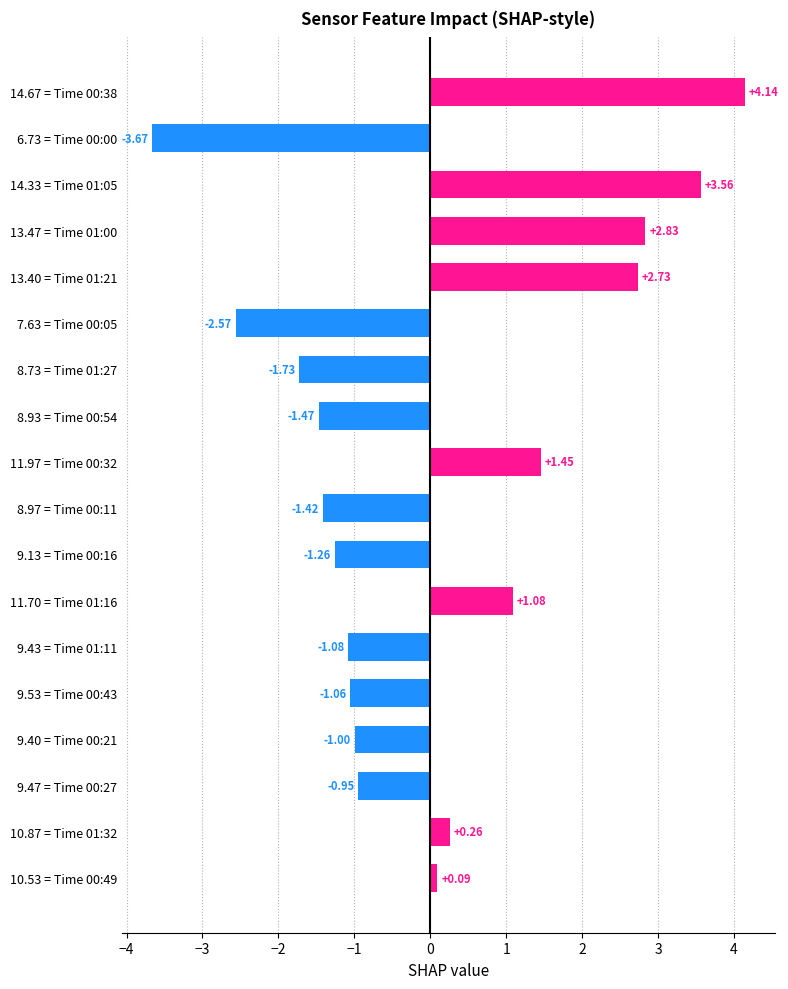

Which has a higher value, 14.67 = Time 00:38 or 8.73 = Time 01:27?

14.67 = Time 00:38